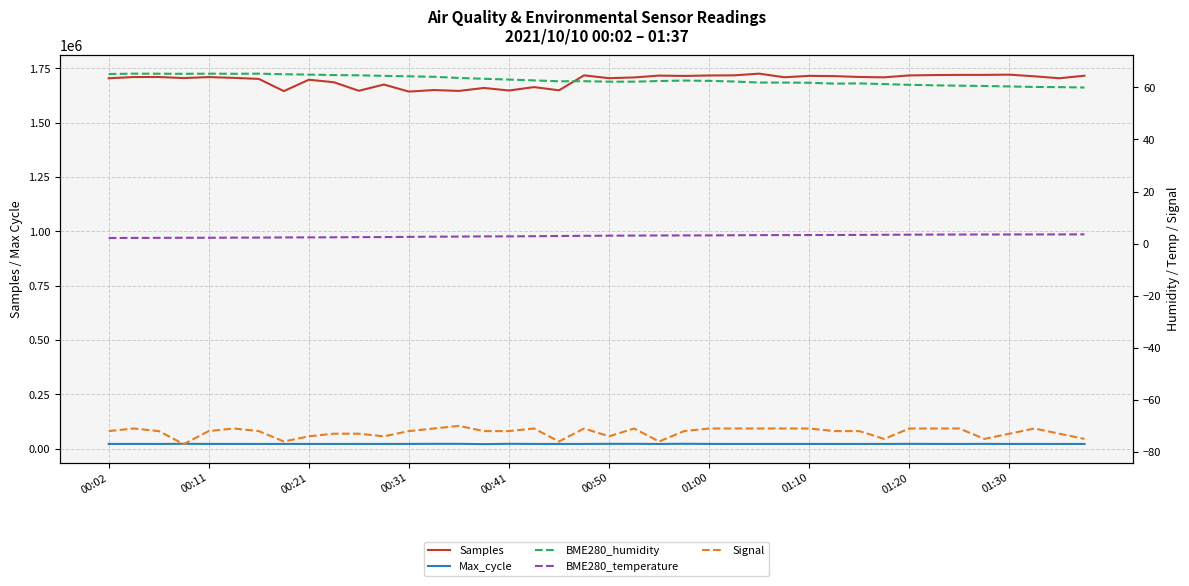

What is the value of the Samples point at the 33rd from the left?

1717015.0